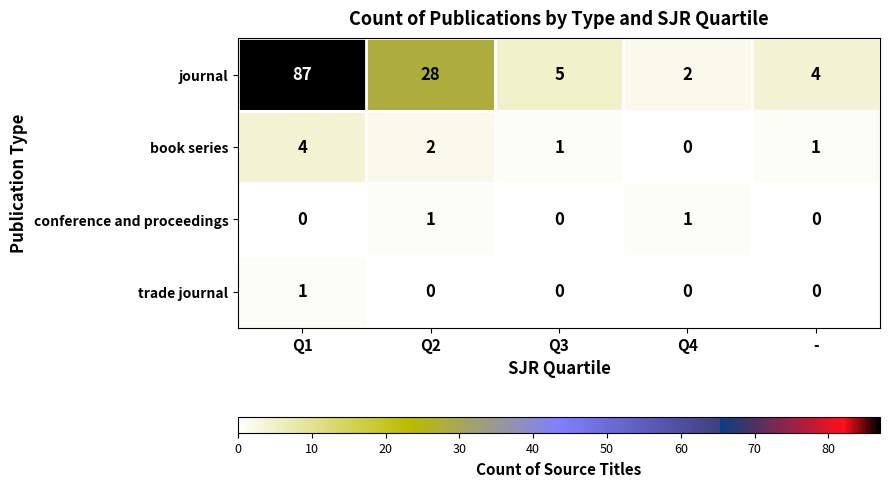

Count the number of data series in this chart.

4